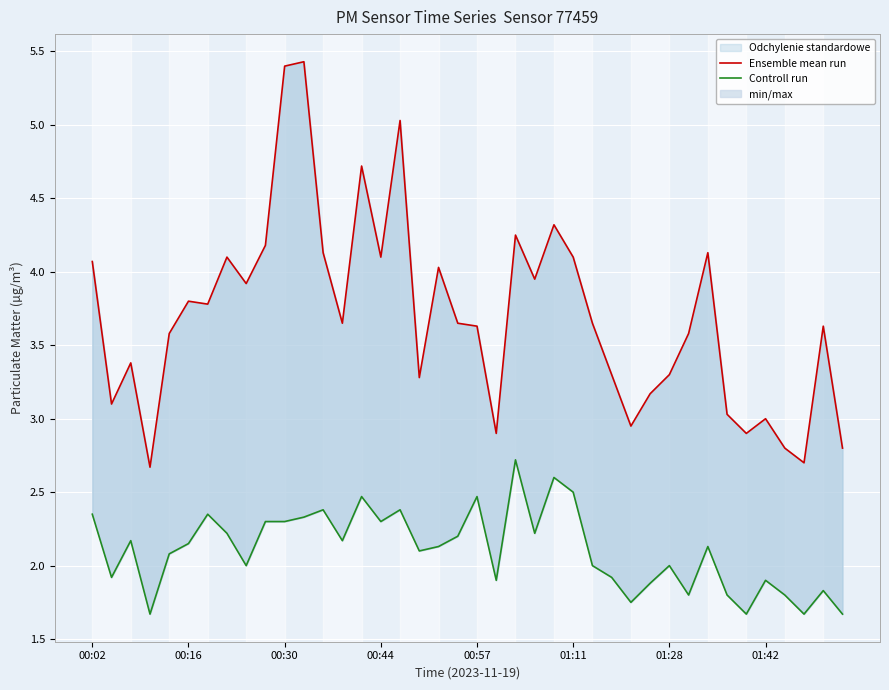

What are all the series names shown in the legend?

Controll run, Ensemble mean run